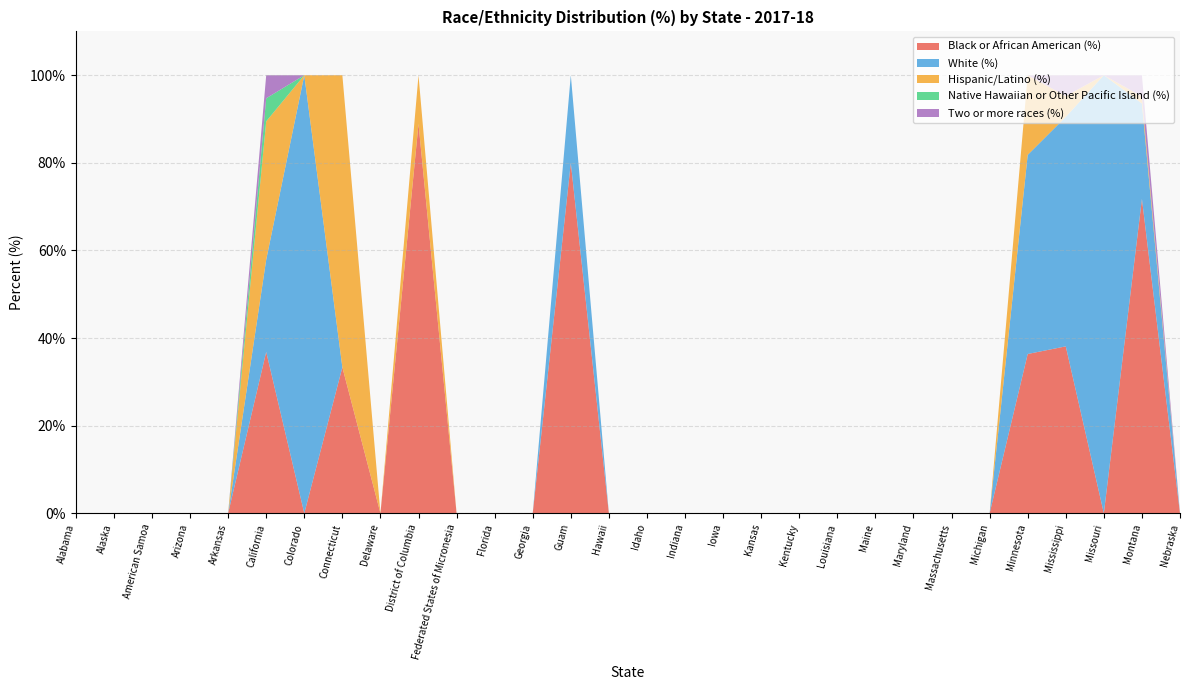

Reading left to right, extract all data points from this chart.

Black or African American (%): 0.0	0.0	0.0	0.0	0.0	36.8	0.0	33.3	0.0	88.9	0.0	0.0	0.0	80.0	0.0	0.0	0.0	0.0	0.0	0.0	0.0	0.0	0.0	0.0	0.0	36.4	38.1	0.0	71.8	0.0
White (%): 0.0	0.0	0.0	0.0	0.0	21.1	100.0	0.0	0.0	0.0	0.0	0.0	0.0	20.0	0.0	0.0	0.0	0.0	0.0	0.0	0.0	0.0	0.0	0.0	0.0	45.5	52.4	100.0	21.8	0.0
Hispanic/Latino (%): 0.0	0.0	0.0	0.0	0.0	31.6	0.0	66.7	0.0	11.1	0.0	0.0	0.0	0.0	0.0	0.0	0.0	0.0	0.0	0.0	0.0	0.0	0.0	0.0	0.0	18.2	4.8	0.0	1.6	0.0
Native Hawaiian or Other Pacific Island (%): 0.0	0.0	0.0	0.0	0.0	5.3	0.0	0.0	0.0	0.0	0.0	0.0	0.0	0.0	0.0	0.0	0.0	0.0	0.0	0.0	0.0	0.0	0.0	0.0	0.0	0.0	0.0	0.0	0.0	0.0
Two or more races (%): 0.0	0.0	0.0	0.0	0.0	5.3	0.0	0.0	0.0	0.0	0.0	0.0	0.0	0.0	0.0	0.0	0.0	0.0	0.0	0.0	0.0	0.0	0.0	0.0	0.0	0.0	4.8	0.0	4.8	0.0